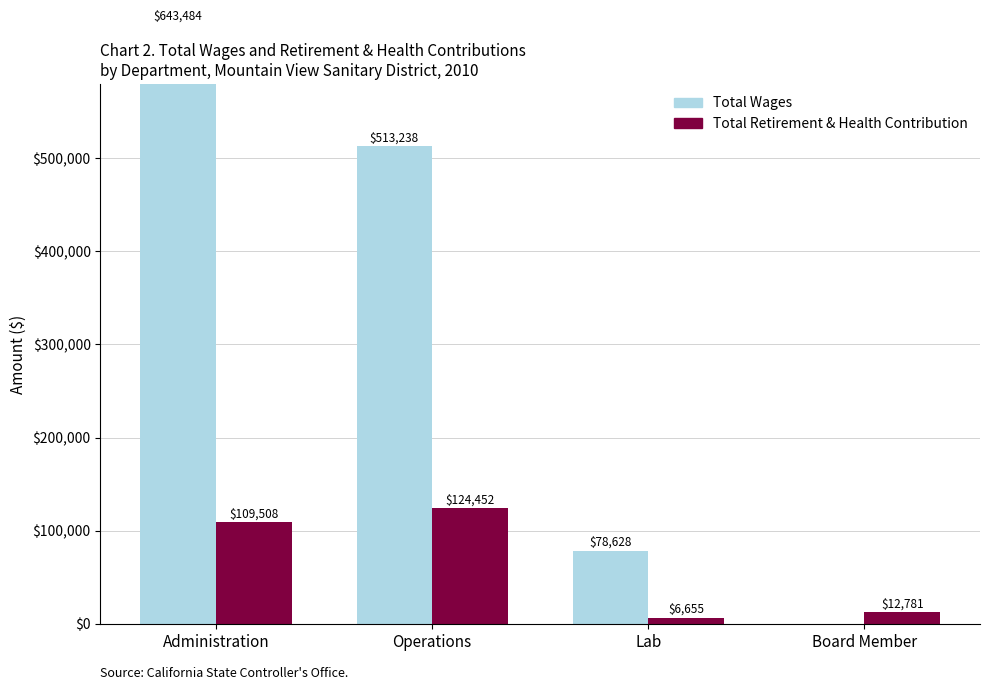

Between Administration and Operations, which series saw the biggest shift?

Total Wages